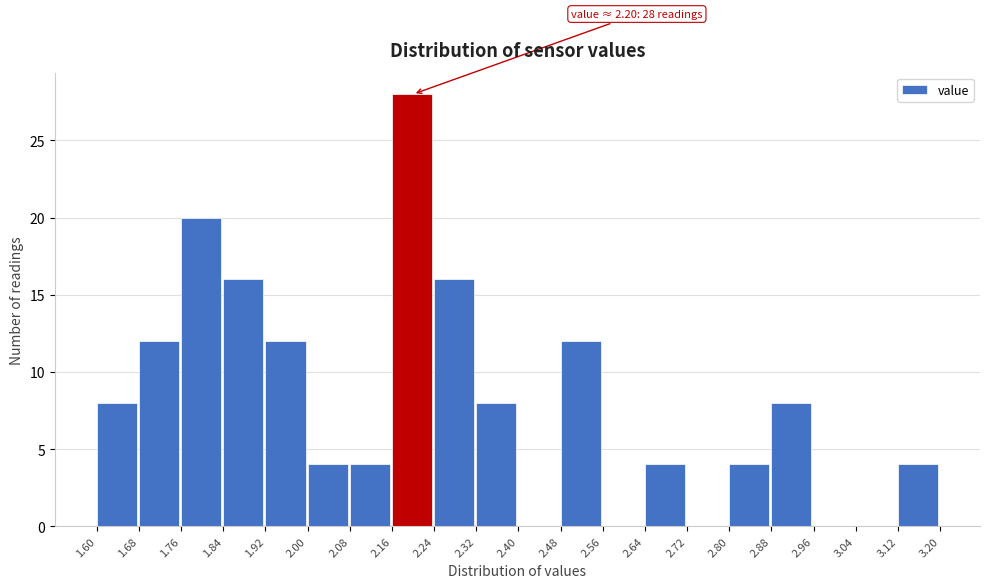

Which range on the x-axis has the tallest bar?

2.16 to 2.24